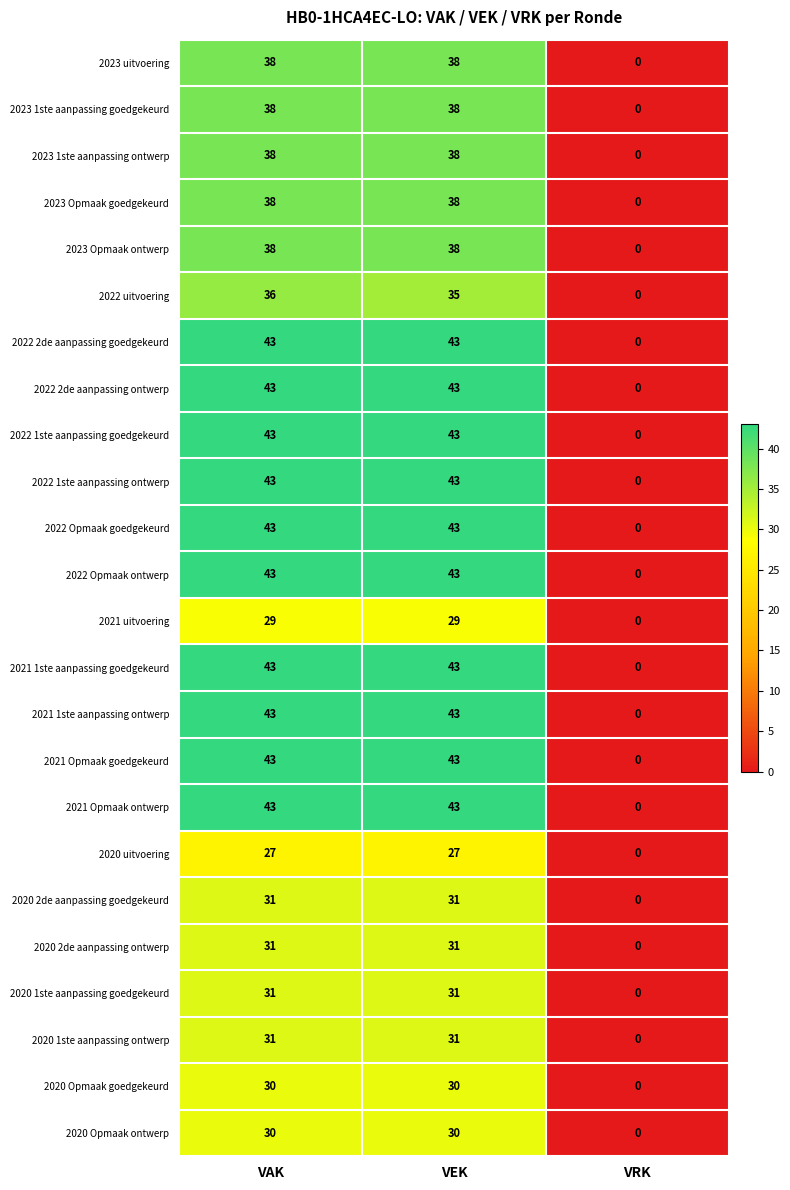

How many categories are shown in the chart?

3